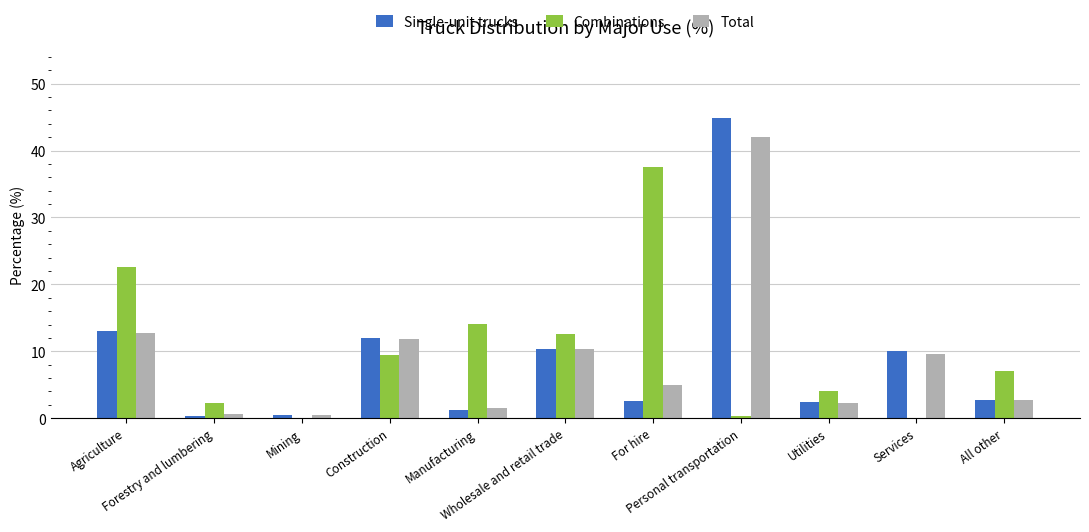

Does the chart contain stacked bars?

No